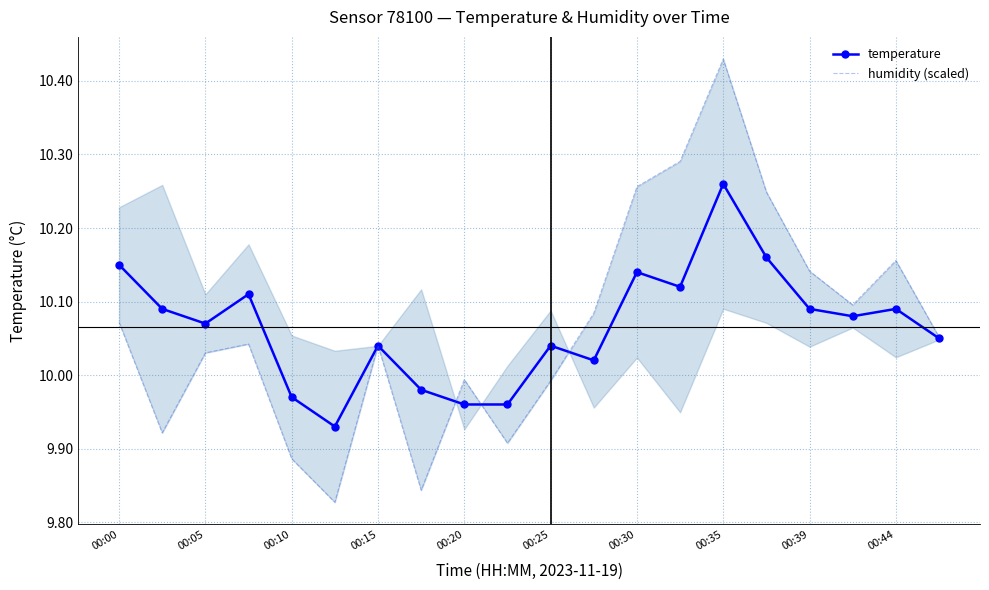

Reading left to right, transcribe all the data shown in this chart.

temperature: 10.2	10.1	10.1	10.1	10.0	9.9	10.0	10.0	10.0	10.0	10.0	10.0	10.1	10.1	10.3	10.2	10.1	10.1	10.1	10.1
humidity (scaled): 10.1	9.9	10.0	10.0	9.9	9.8	10.0	9.8	10.0	9.9	10.0	10.1	10.3	10.3	10.4	10.2	10.1	10.1	10.2	10.1